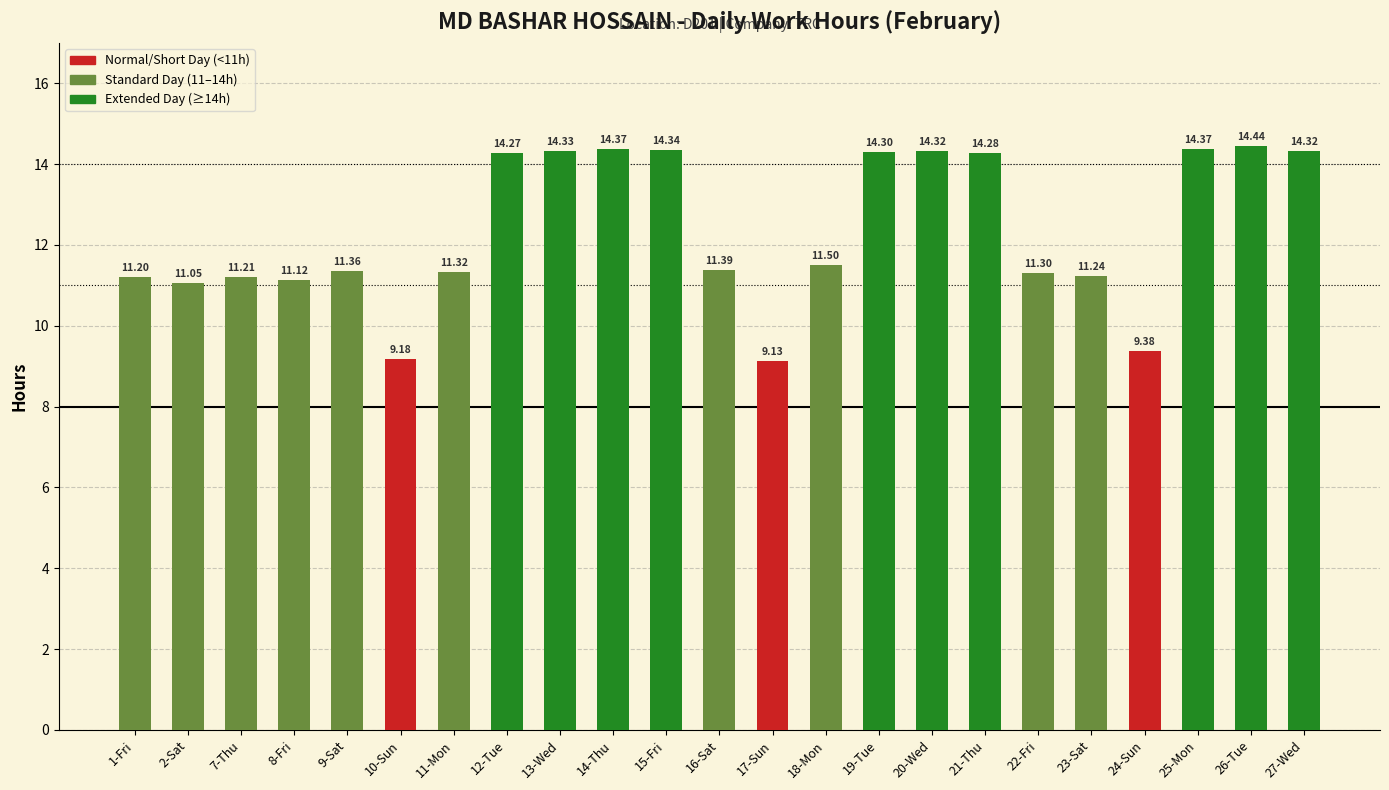

How many data points are above 11?

20